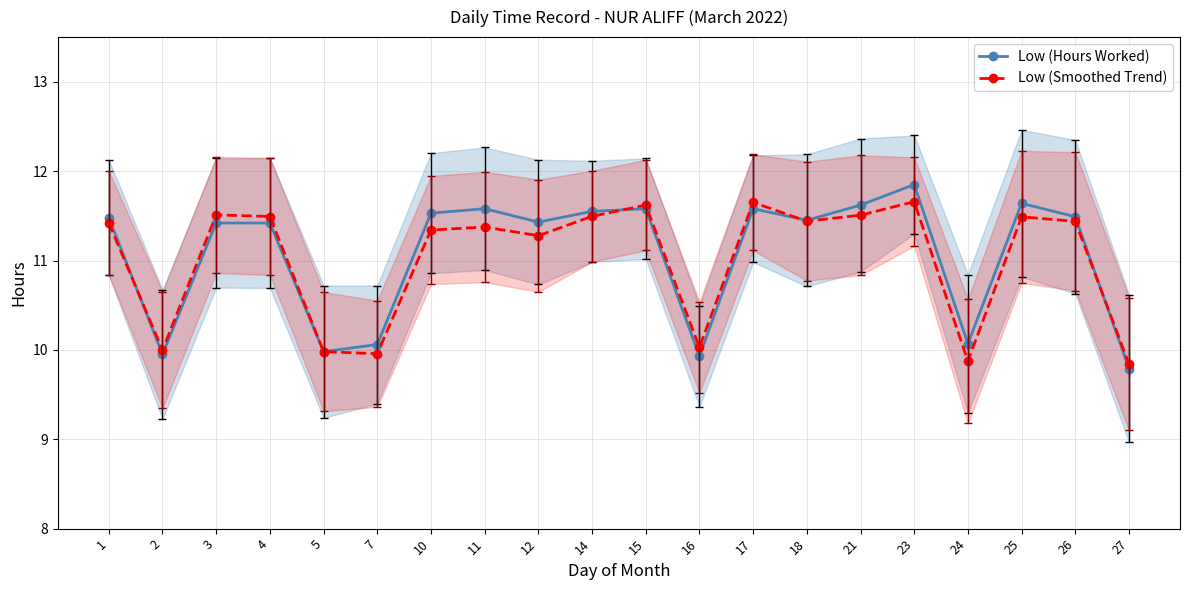

What are all the series names shown in the legend?

Low (Hours Worked), Low (Smoothed Trend)